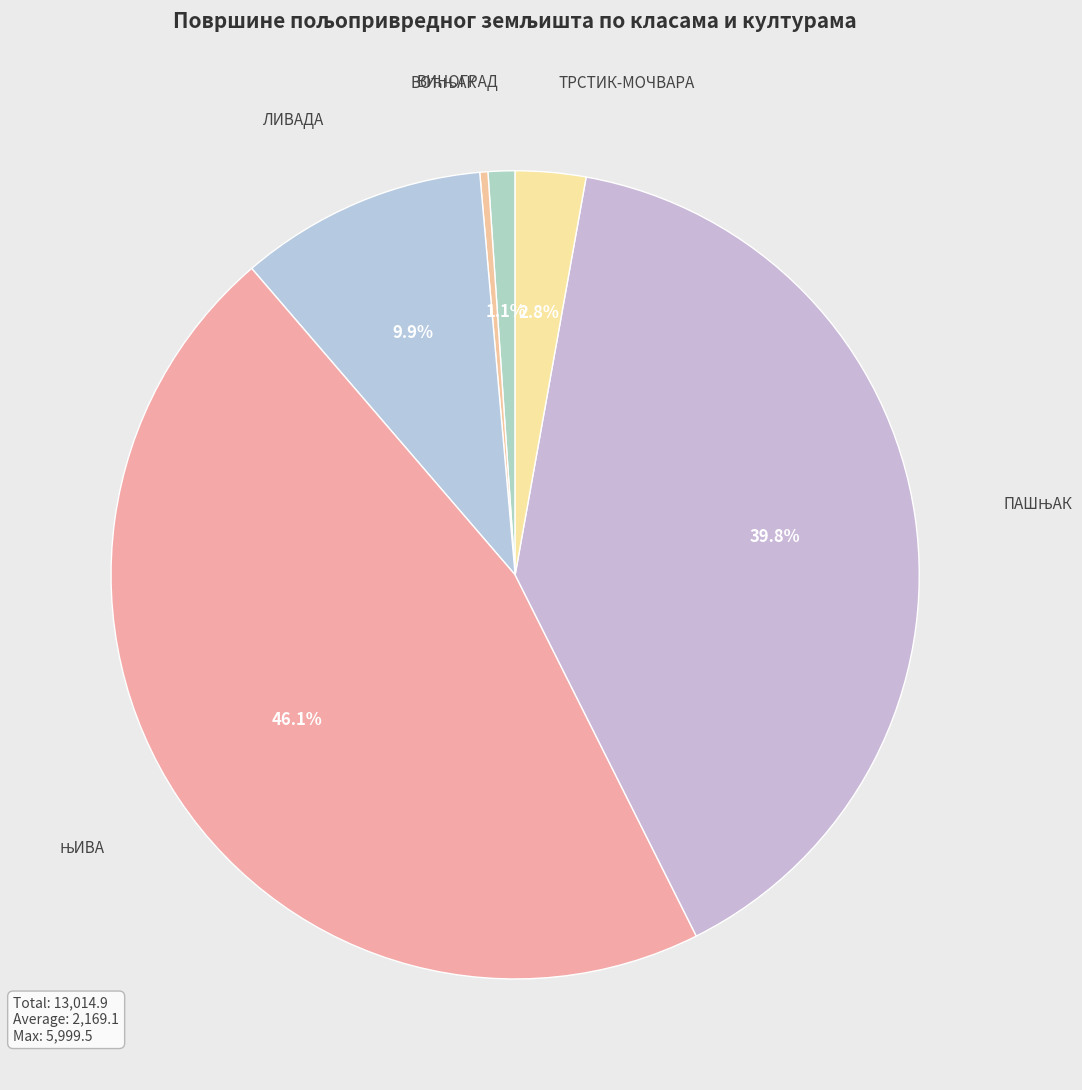

Is there any slice that represents more than half of the pie?

No